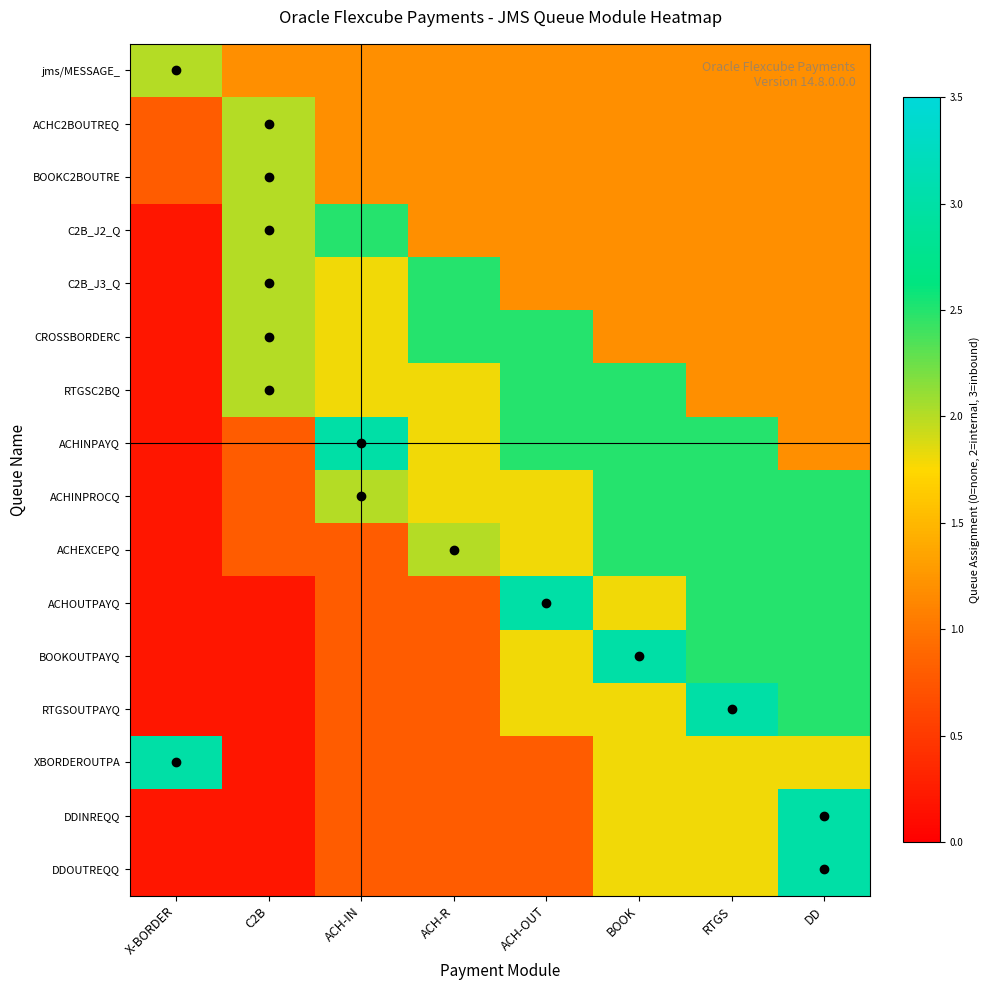

Reading left to right, what are all the values shown in this chart?

jms/MESSAGE_: X-BORDER=2.0	C2B=1.2	ACH-IN=1.2	ACH-R=1.2	ACH-OUT=1.2	BOOK=1.2	RTGS=1.2	DD=1.2
ACHC2BOUTREQ: X-BORDER=0.8	C2B=2.0	ACH-IN=1.2	ACH-R=1.2	ACH-OUT=1.2	BOOK=1.2	RTGS=1.2	DD=1.2
BOOKC2BOUTRE: X-BORDER=0.8	C2B=2.0	ACH-IN=1.2	ACH-R=1.2	ACH-OUT=1.2	BOOK=1.2	RTGS=1.2	DD=1.2
C2B_J2_Q: X-BORDER=0.2	C2B=2.0	ACH-IN=2.5	ACH-R=1.2	ACH-OUT=1.2	BOOK=1.2	RTGS=1.2	DD=1.2
C2B_J3_Q: X-BORDER=0.2	C2B=2.0	ACH-IN=1.8	ACH-R=2.5	ACH-OUT=1.2	BOOK=1.2	RTGS=1.2	DD=1.2
CROSSBORDERC: X-BORDER=0.2	C2B=2.0	ACH-IN=1.8	ACH-R=2.5	ACH-OUT=2.5	BOOK=1.2	RTGS=1.2	DD=1.2
RTGSC2BQ: X-BORDER=0.2	C2B=2.0	ACH-IN=1.8	ACH-R=1.8	ACH-OUT=2.5	BOOK=2.5	RTGS=1.2	DD=1.2
ACHINPAYQ: X-BORDER=0.2	C2B=0.8	ACH-IN=3.0	ACH-R=1.8	ACH-OUT=2.5	BOOK=2.5	RTGS=2.5	DD=1.2
ACHINPROCQ: X-BORDER=0.2	C2B=0.8	ACH-IN=2.0	ACH-R=1.8	ACH-OUT=1.8	BOOK=2.5	RTGS=2.5	DD=2.5
ACHEXCEPQ: X-BORDER=0.2	C2B=0.8	ACH-IN=0.8	ACH-R=2.0	ACH-OUT=1.8	BOOK=2.5	RTGS=2.5	DD=2.5
ACHOUTPAYQ: X-BORDER=0.2	C2B=0.2	ACH-IN=0.8	ACH-R=0.8	ACH-OUT=3.0	BOOK=1.8	RTGS=2.5	DD=2.5
BOOKOUTPAYQ: X-BORDER=0.2	C2B=0.2	ACH-IN=0.8	ACH-R=0.8	ACH-OUT=1.8	BOOK=3.0	RTGS=2.5	DD=2.5
RTGSOUTPAYQ: X-BORDER=0.2	C2B=0.2	ACH-IN=0.8	ACH-R=0.8	ACH-OUT=1.8	BOOK=1.8	RTGS=3.0	DD=2.5
XBORDEROUTPA: X-BORDER=3.0	C2B=0.2	ACH-IN=0.8	ACH-R=0.8	ACH-OUT=0.8	BOOK=1.8	RTGS=1.8	DD=1.8
DDINREQQ: X-BORDER=0.2	C2B=0.2	ACH-IN=0.8	ACH-R=0.8	ACH-OUT=0.8	BOOK=1.8	RTGS=1.8	DD=3.0
DDOUTREQQ: X-BORDER=0.2	C2B=0.2	ACH-IN=0.8	ACH-R=0.8	ACH-OUT=0.8	BOOK=1.8	RTGS=1.8	DD=3.0